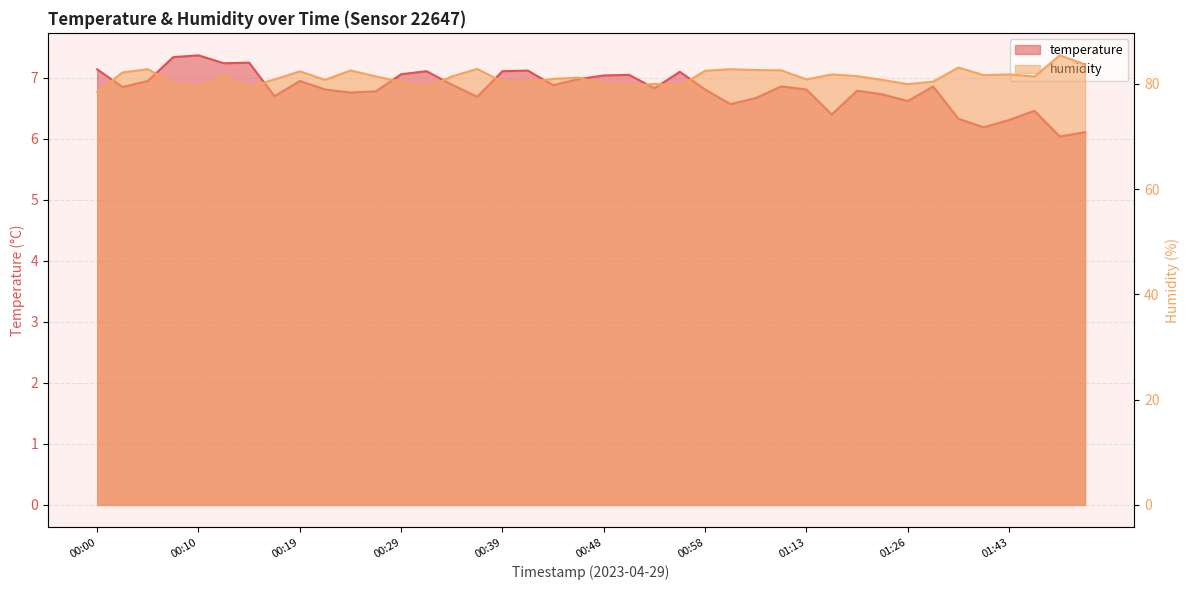

Is the value of temperature at 00:48 greater than the value of humidity at 01:40?

No